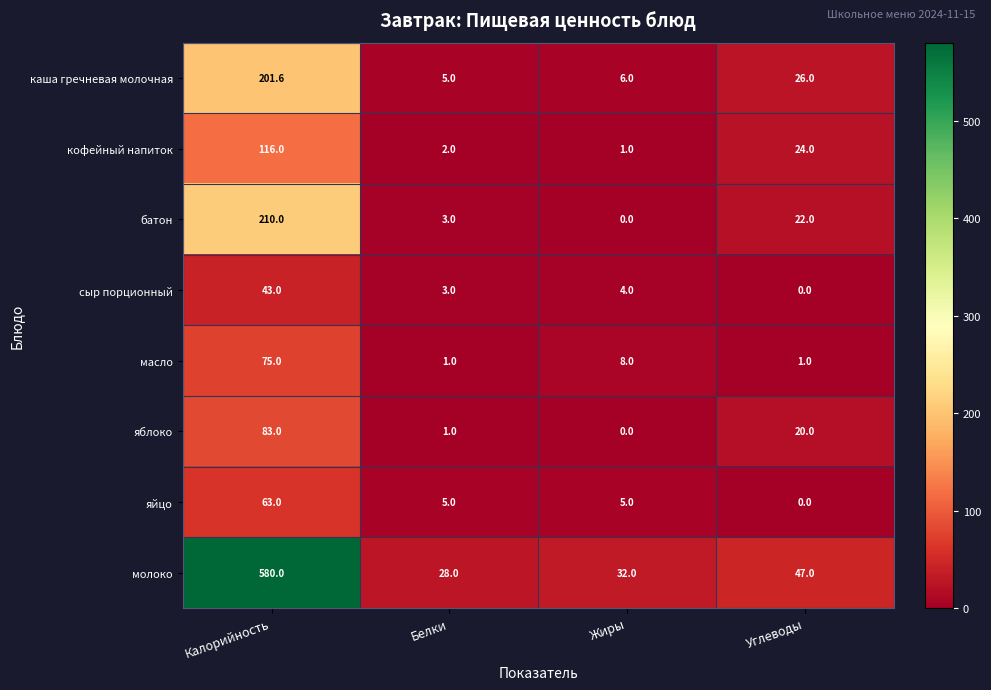

What is the sum of the яйцо values at Белки and Калорийность?

68.0